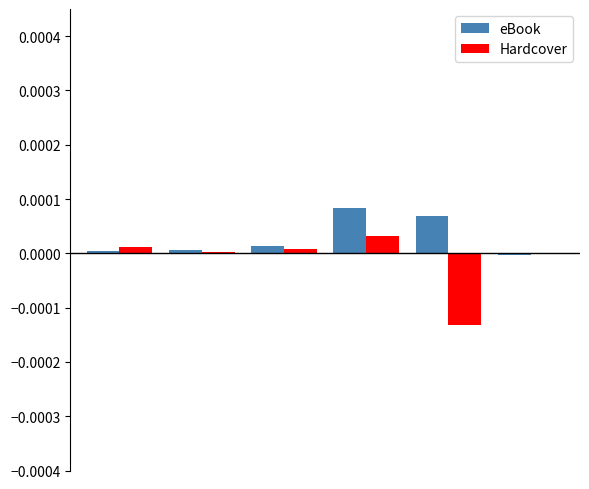

Which series has the largest total across all categories?

eBook